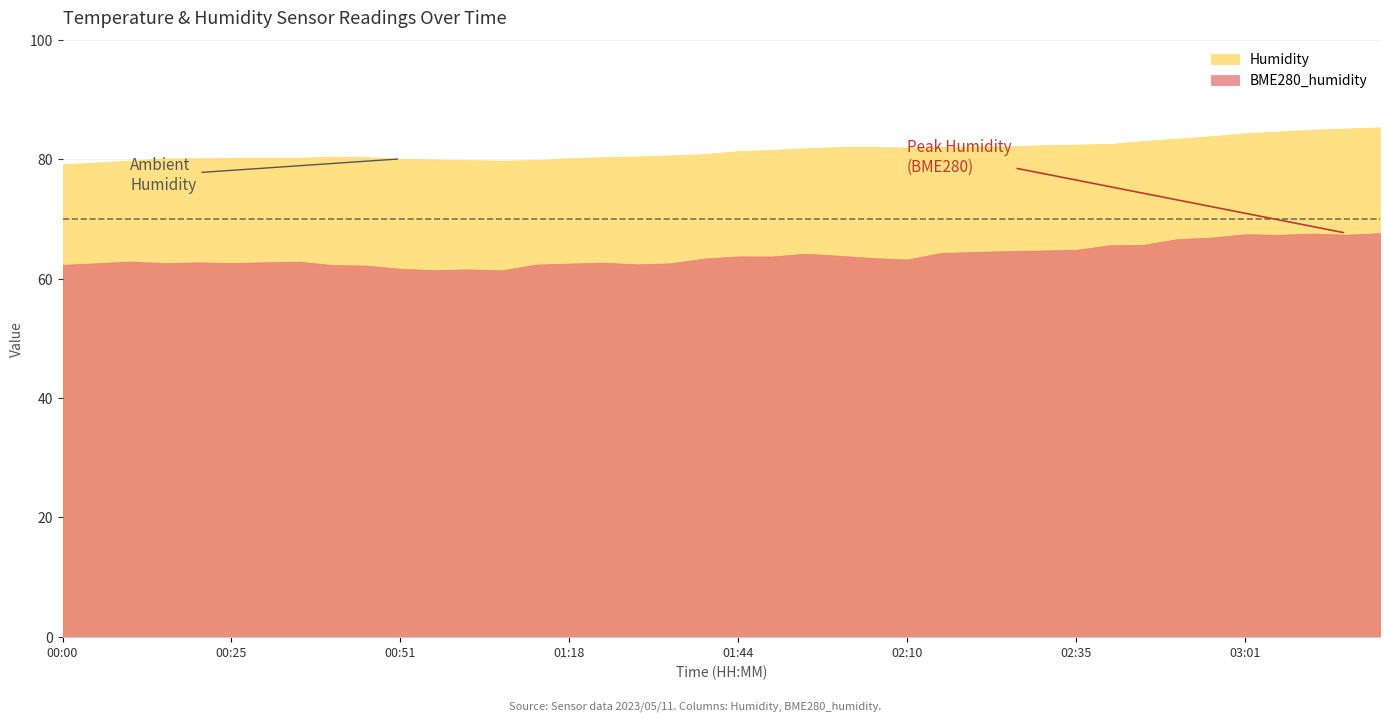

Which series has the largest total across all categories?

Humidity